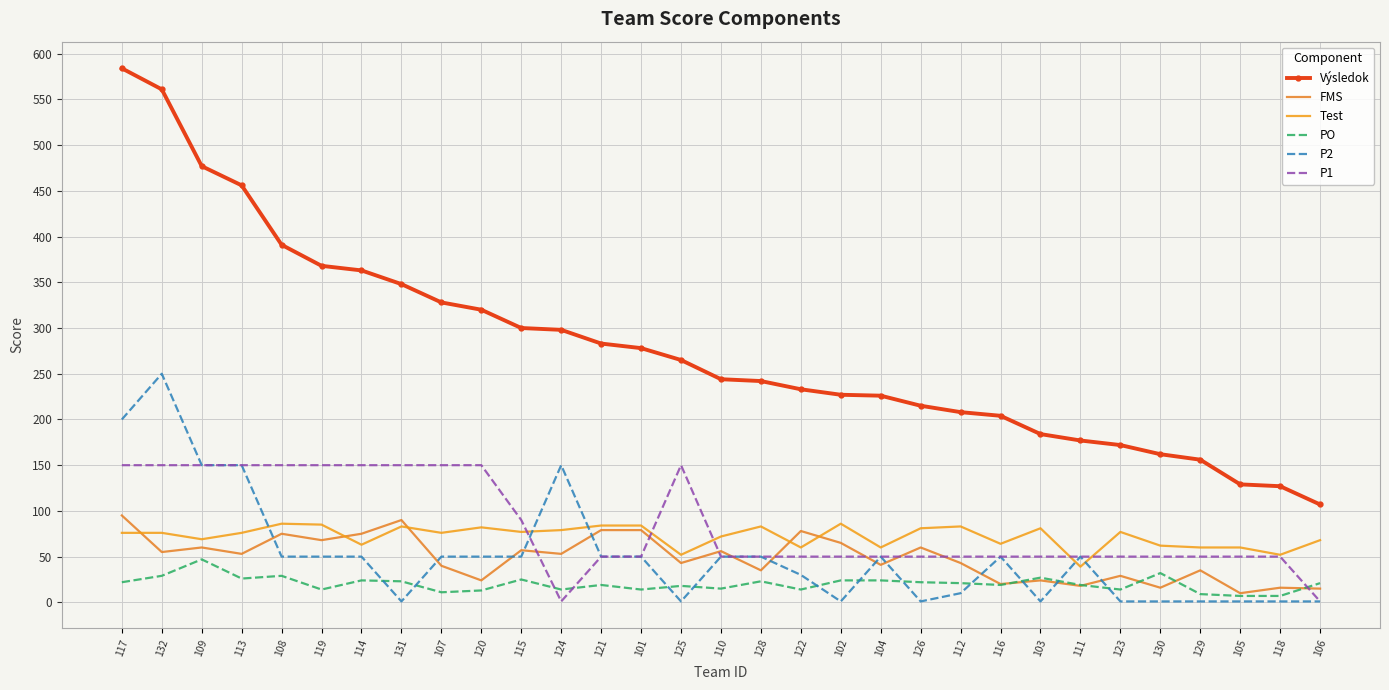

Where does the Výsledok series first go above 244?

117